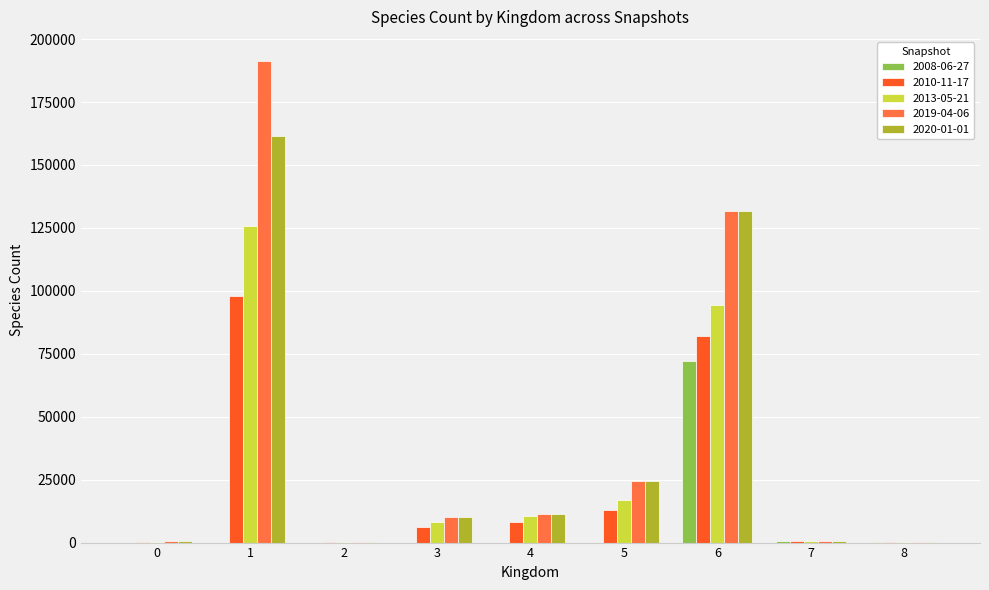

What is the greatest value displayed?

191314